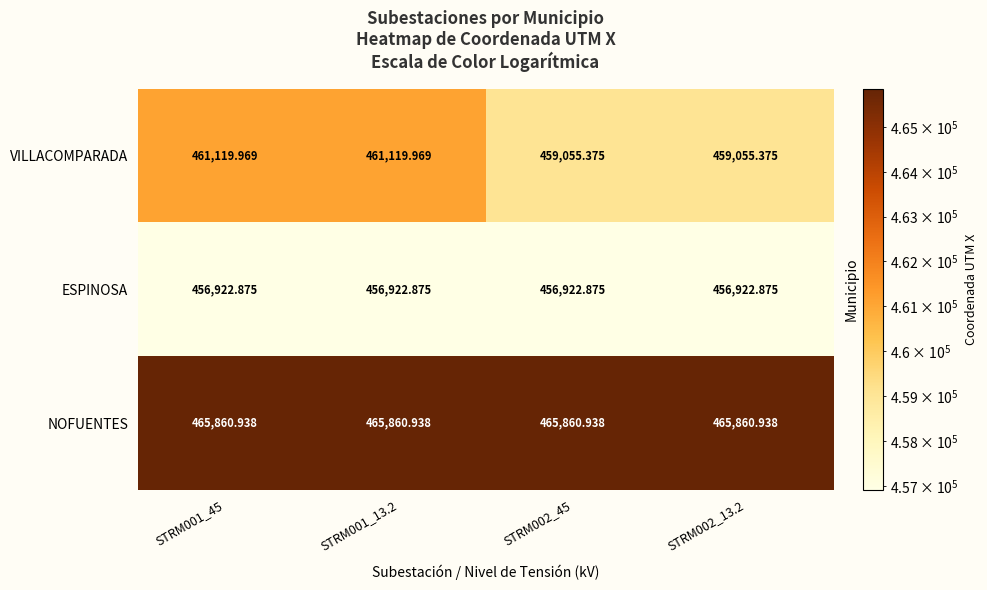

Rank the series at STRM002_45 from lowest to highest value.

ESPINOSA, VILLACOMPARADA, NOFUENTES